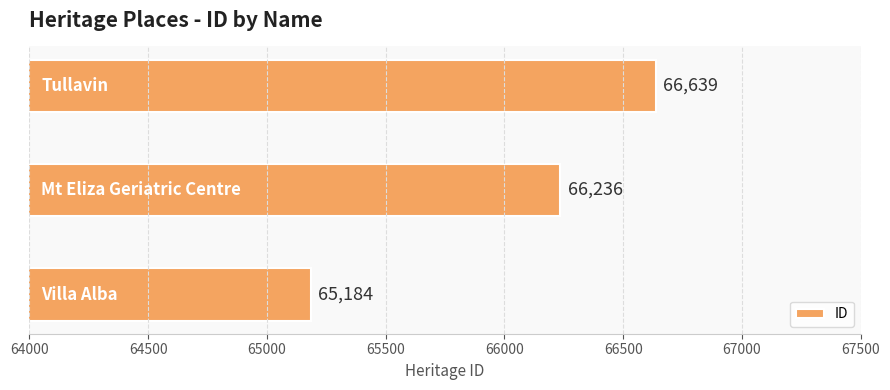

What is the smallest value displayed?

65184